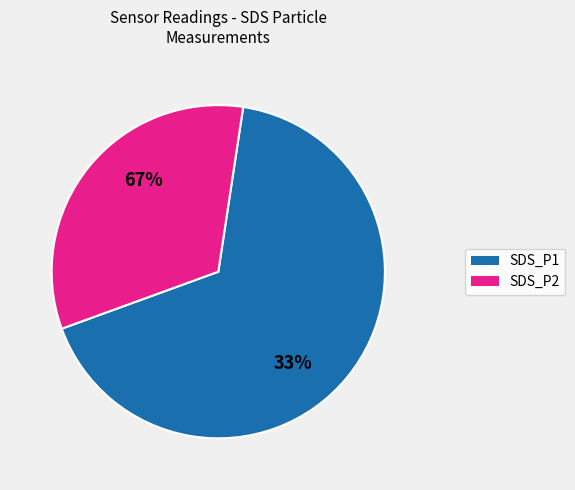

Does SDS_P1 represent more than half of the total?

Yes